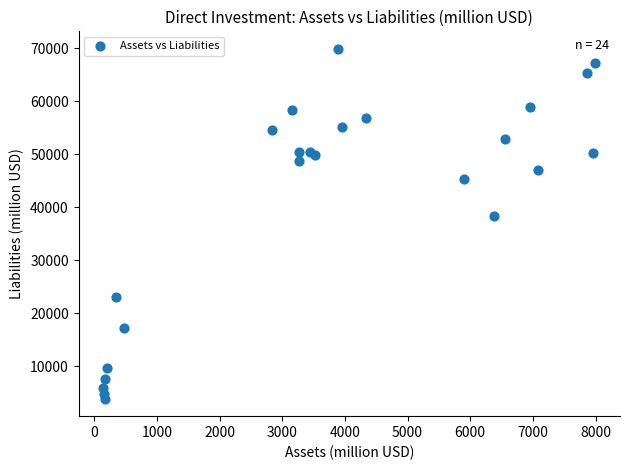

What Y value in the scatter plot is closest to 36900?

38361